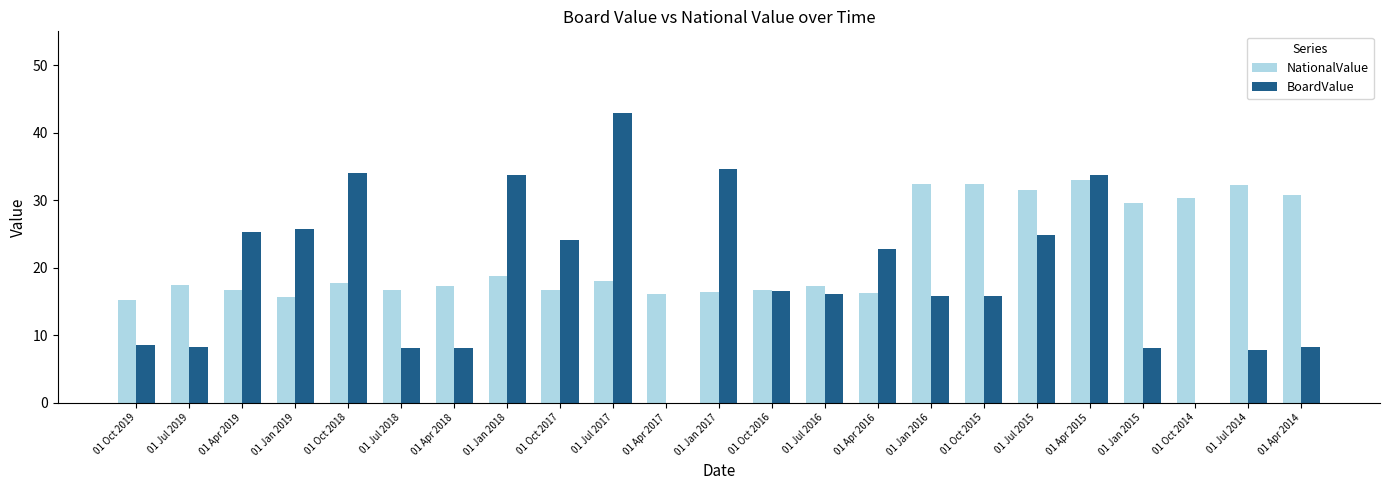

What is the difference between the BoardValue values at 01 Jul 2017 and 01 Apr 2016?

20.1